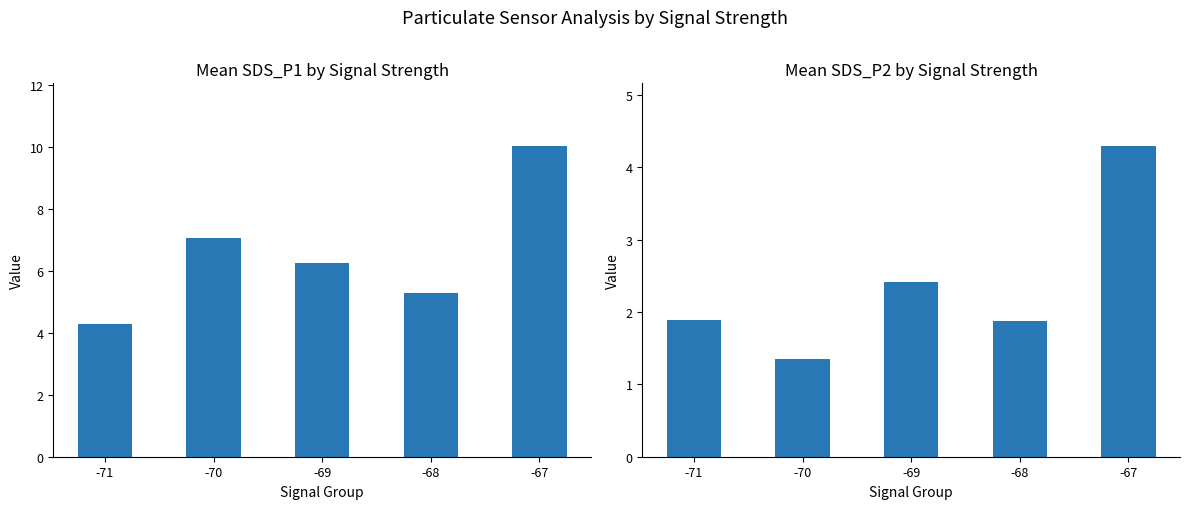

Rank the series by their average value, from lowest to highest.

Mean SDS_P2, Mean SDS_P1